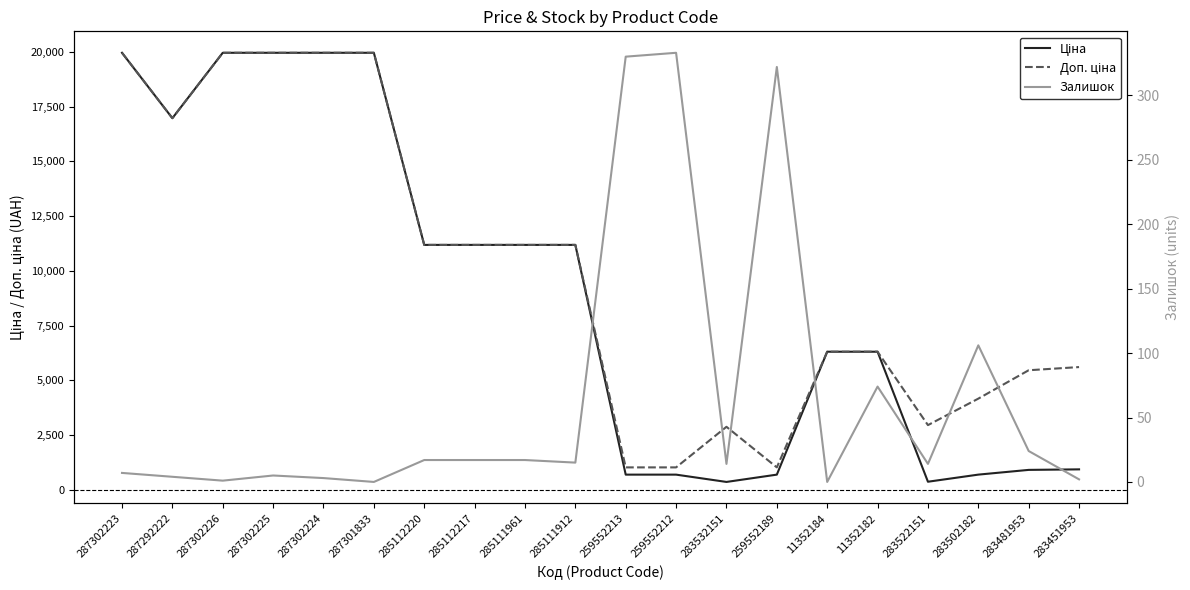

How many values in the Залишок series exceed 15?

9